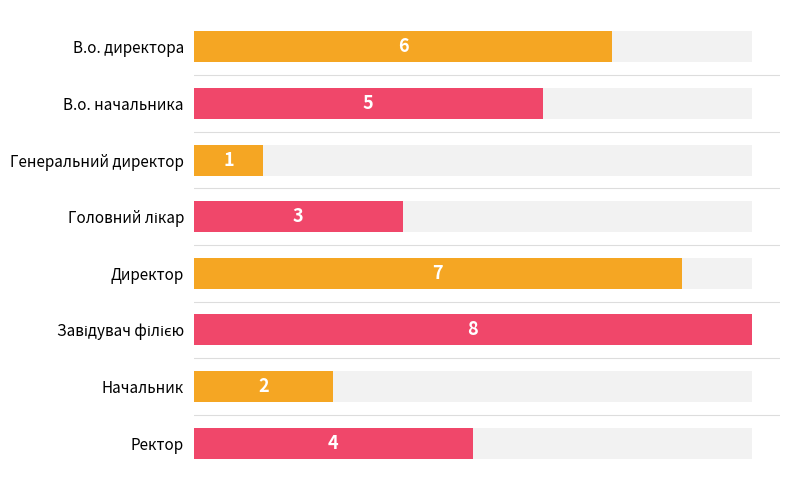

What is the sum of the values at Завідувач філією and В.о. начальника?

13